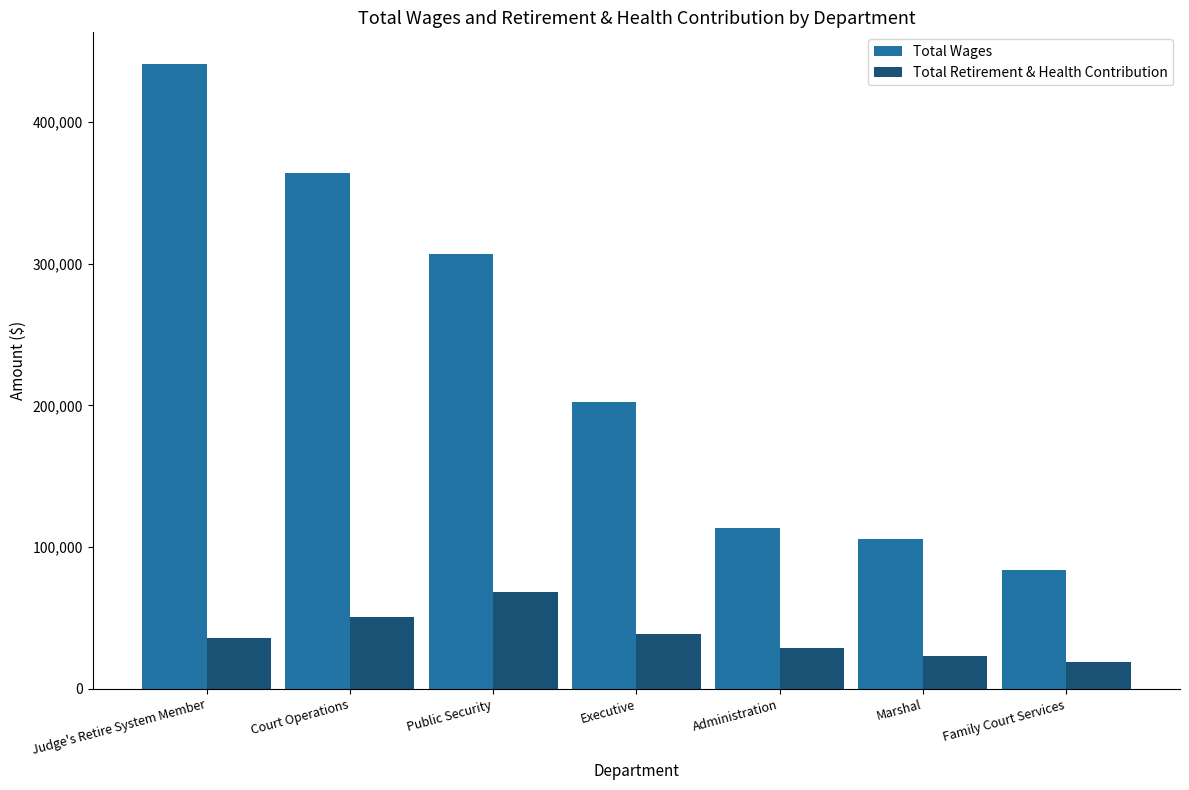

How many groups of bars are there?

7